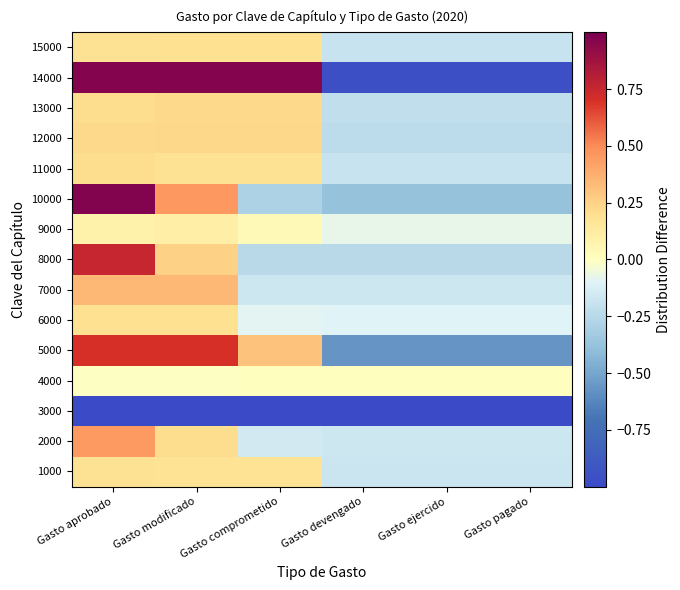

Rank the series at Gasto aprobado from lowest to highest value.

3000, 4000, 9000, 1000, 15000, 6000, 13000, 11000, 12000, 7000, 2000, 5000, 8000, 14000, 10000